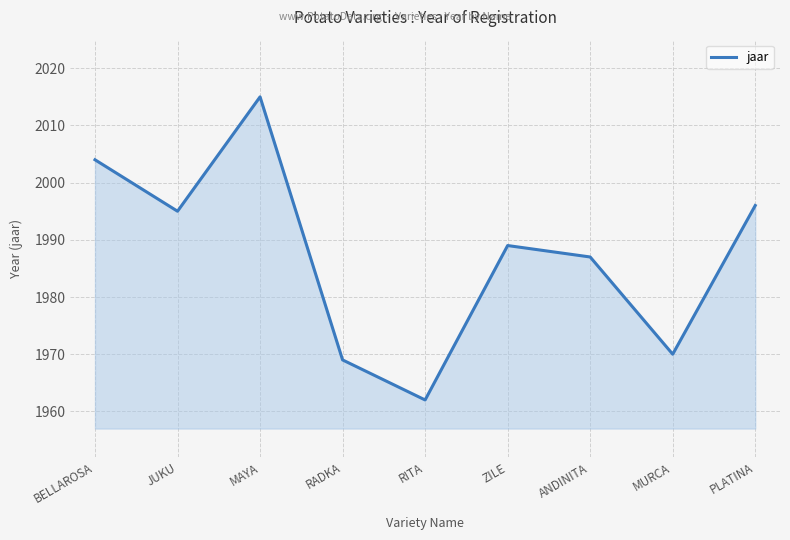

How many series are shown in this chart?

1